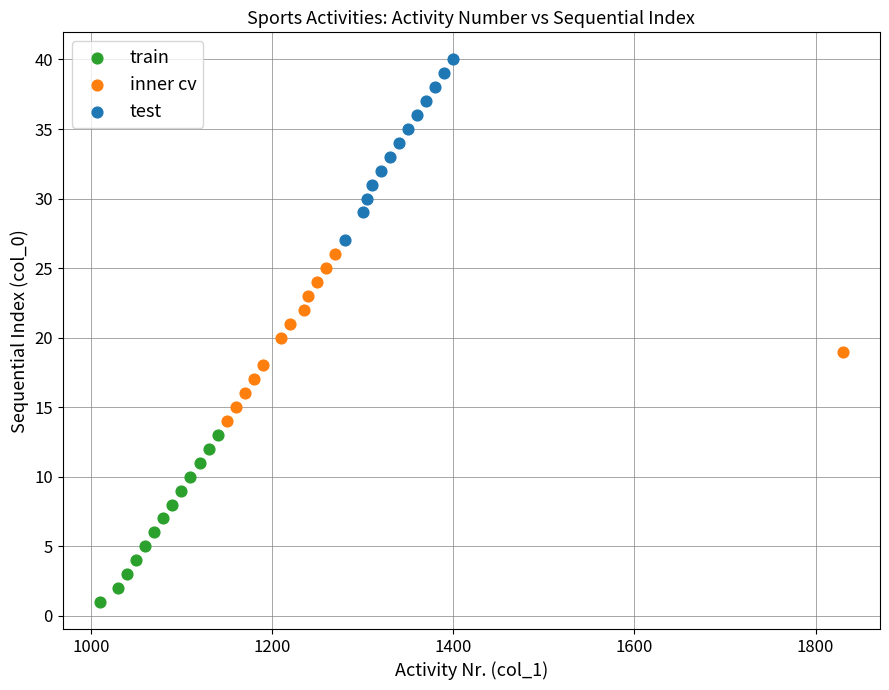

Which series contains the highest Y value?

test